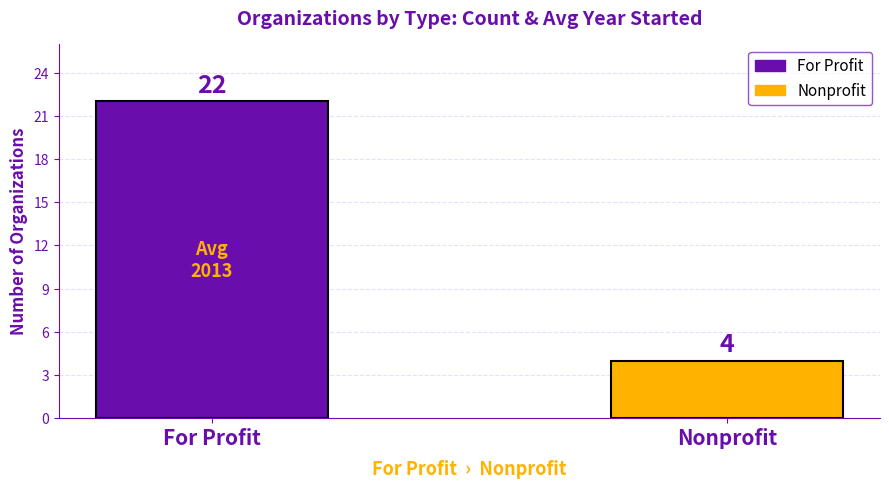

What position from the left is Nonprofit?

2